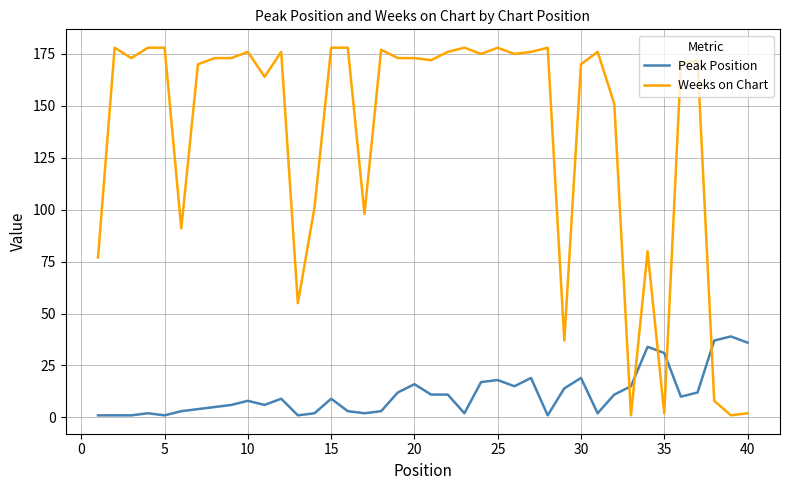

Which series has the largest range (max minus min)?

Weeks on Chart